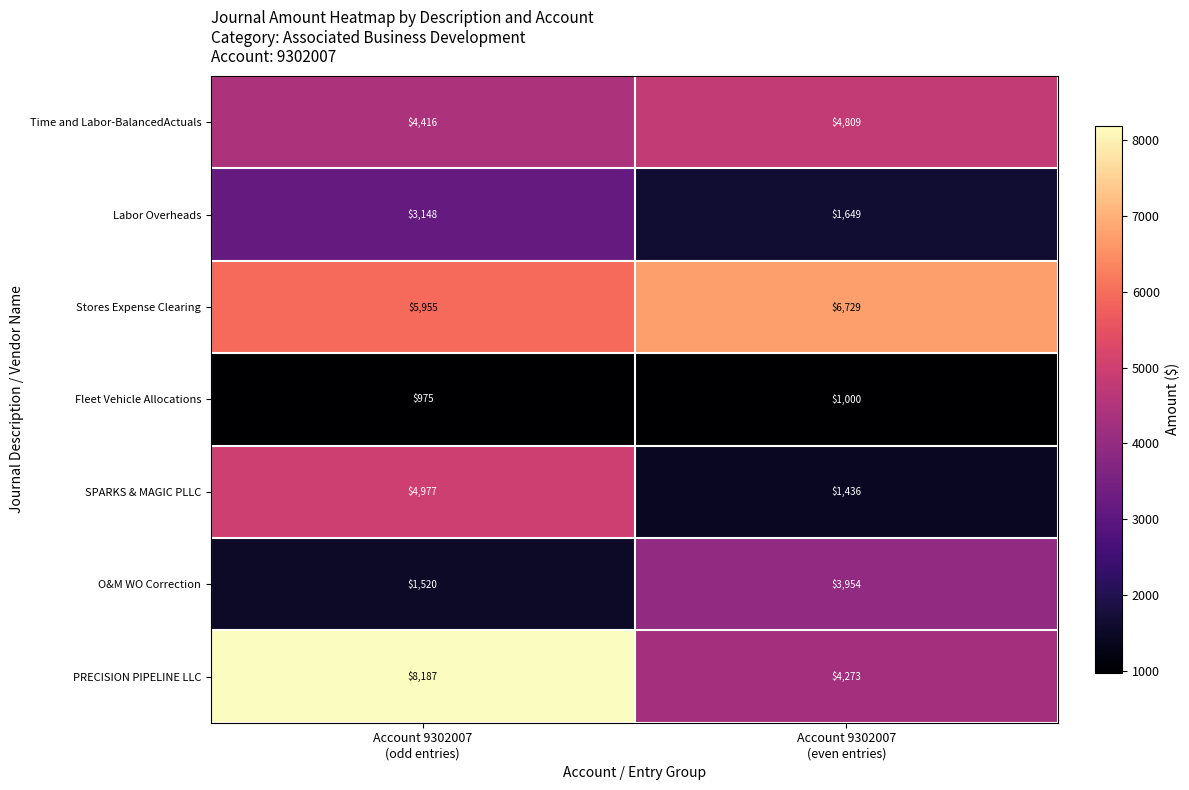

What is the sum of all Stores Expense Clearing values?

12684